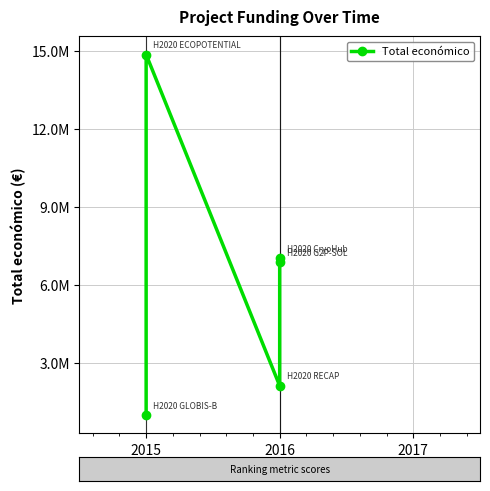

Which has a higher value, 4 or 2016?

2016